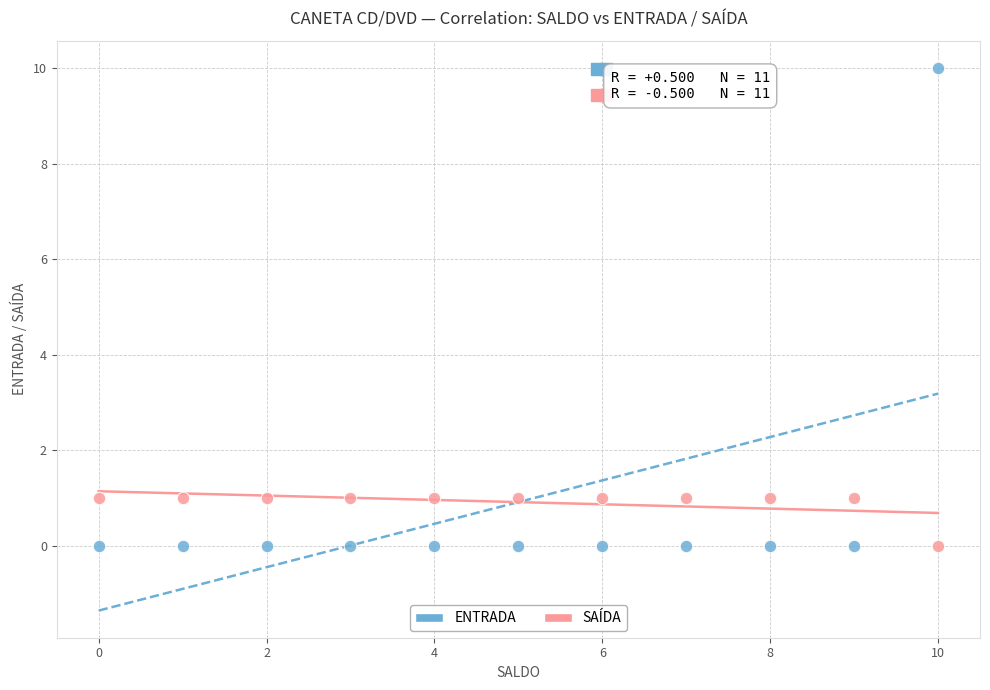

Which series reaches the maximum Y coordinate?

ENTRADA